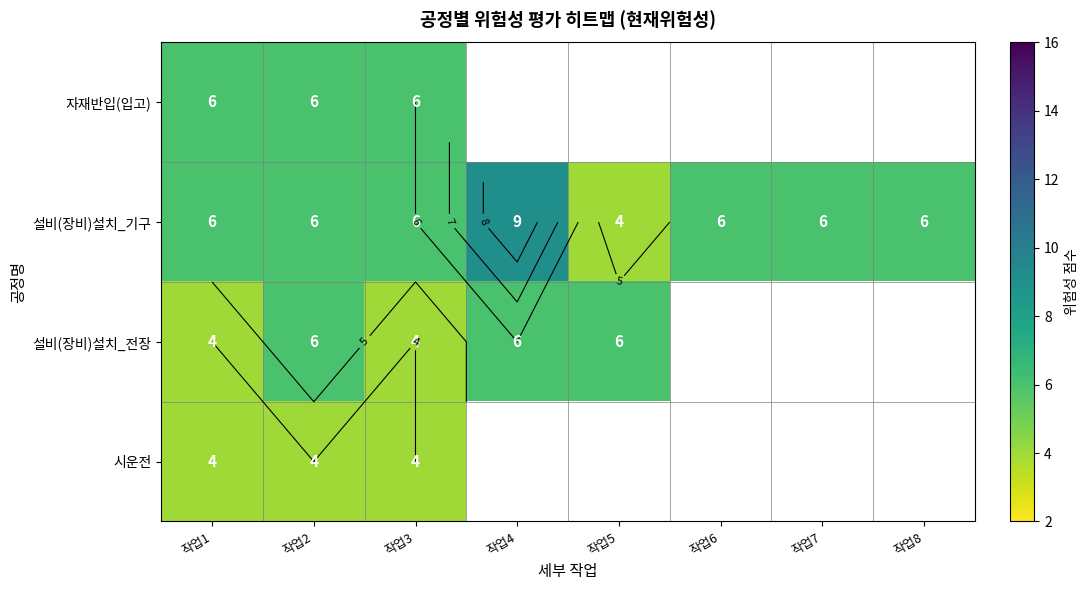

Between 작업1 and 작업7, which is larger?

작업7